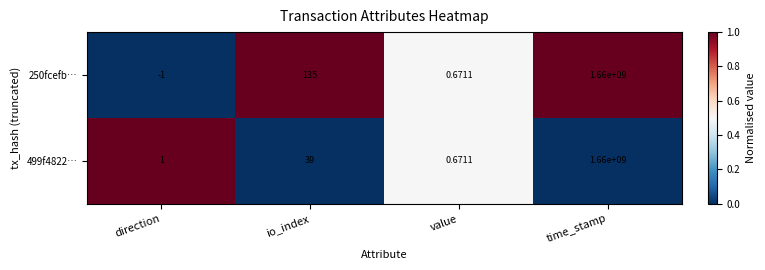

Which category has the lowest value in the 250fcefb… series?

direction